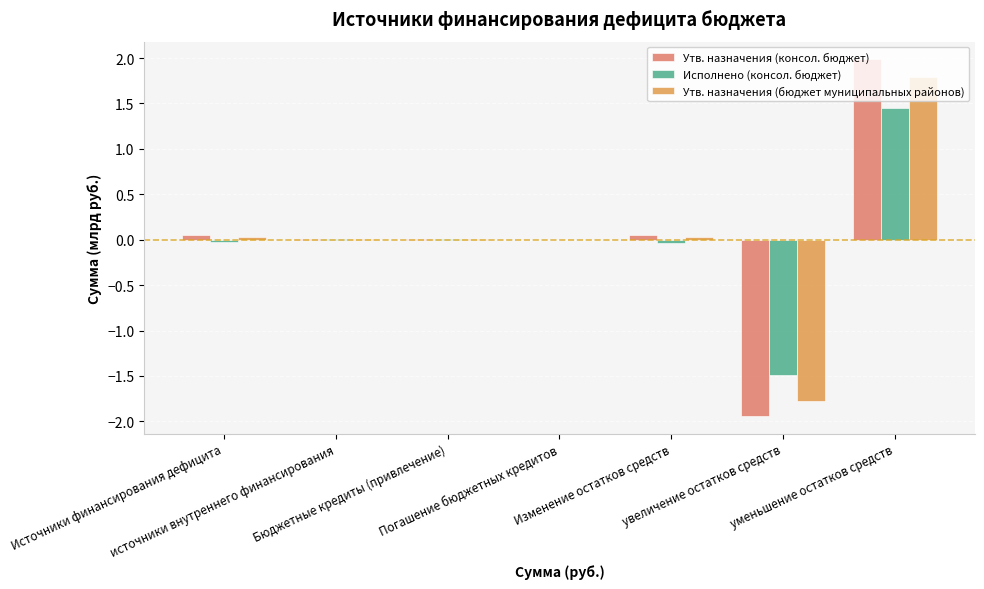

What is the maximum value for Утв. назначения (консол. бюджет)?

2.0